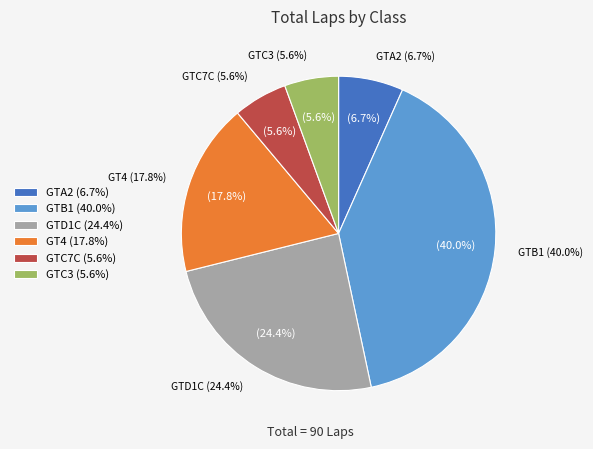

Count the number of slices in the pie.

6